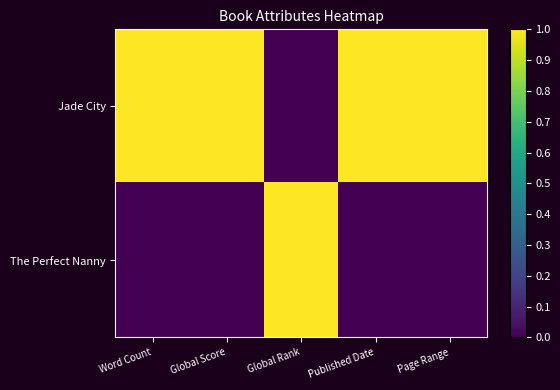

Reading left to right, extract all data points from this chart.

Jade City: Word Count=1	Global Score=1	Global Rank=0	Published Date=1	Page Range=1
The Perfect Nanny: Word Count=0	Global Score=0	Global Rank=1	Published Date=0	Page Range=0